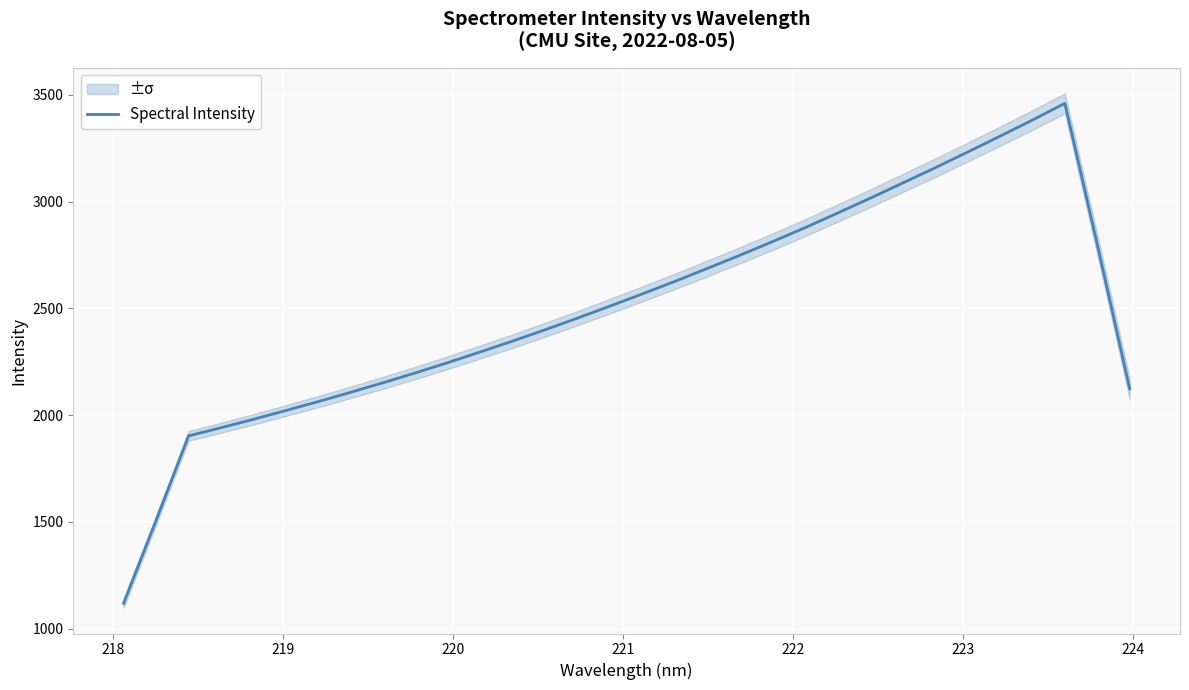

What is the difference between the second highest and minimum values?

2263.6